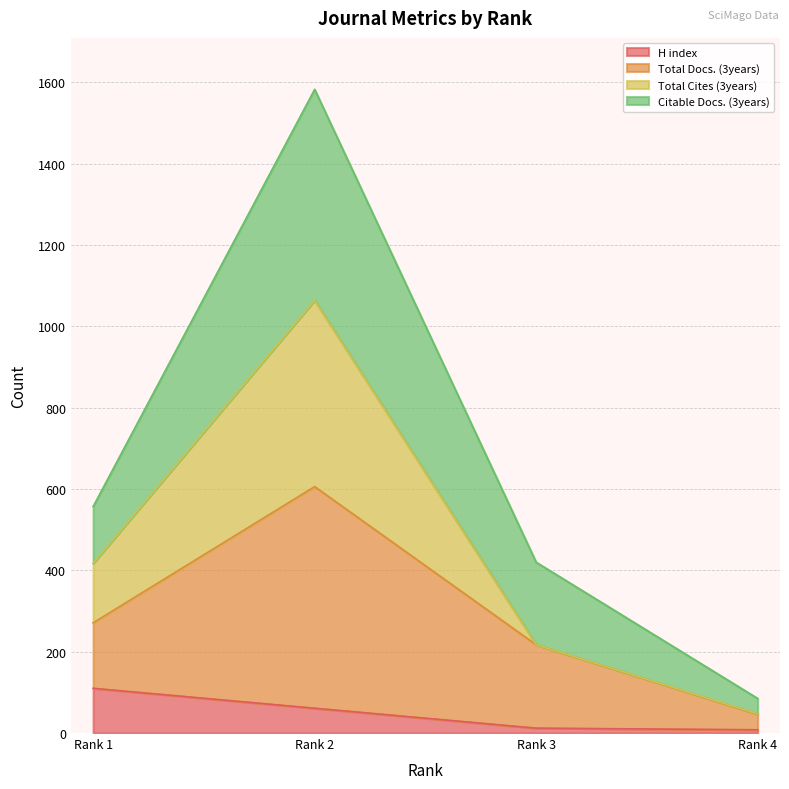

Which series has the widest spread of values?

Total Docs. (3years)